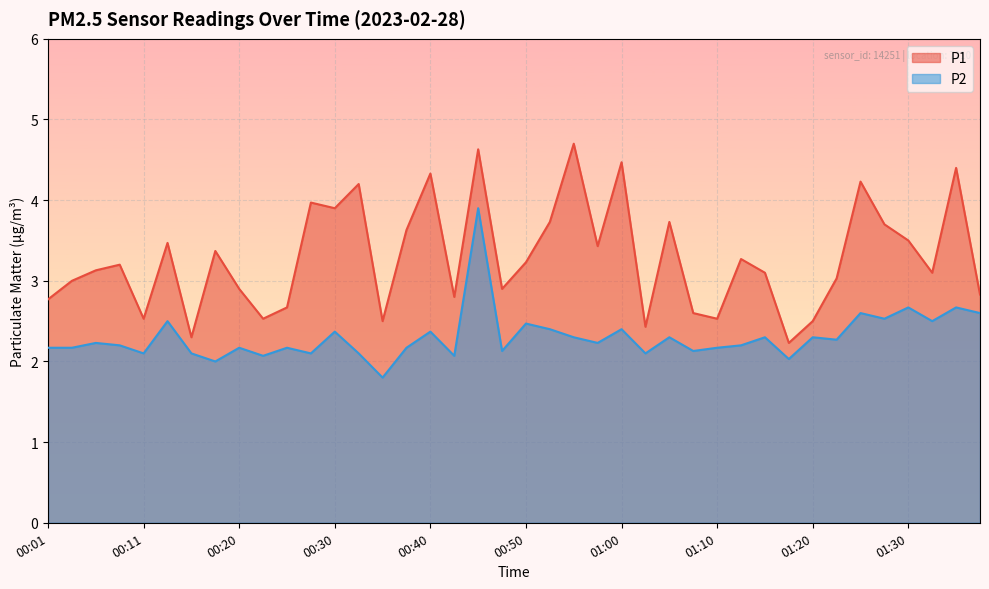

Rank the categories by P1 value from lowest to highest.

01:17, 00:16, 01:02, 00:35, 01:20, 00:11, 00:23, 01:10, 01:07, 00:25, 00:01, 00:43, 01:37, 00:20, 00:48, 00:03, 01:22, 01:15, 01:32, 00:06, 00:08, 00:50, 01:12, 00:18, 00:58, 00:13, 01:30, 00:38, 01:27, 00:53, 01:05, 00:30, 00:28, 00:33, 01:25, 00:40, 01:34, 01:00, 00:45, 00:55